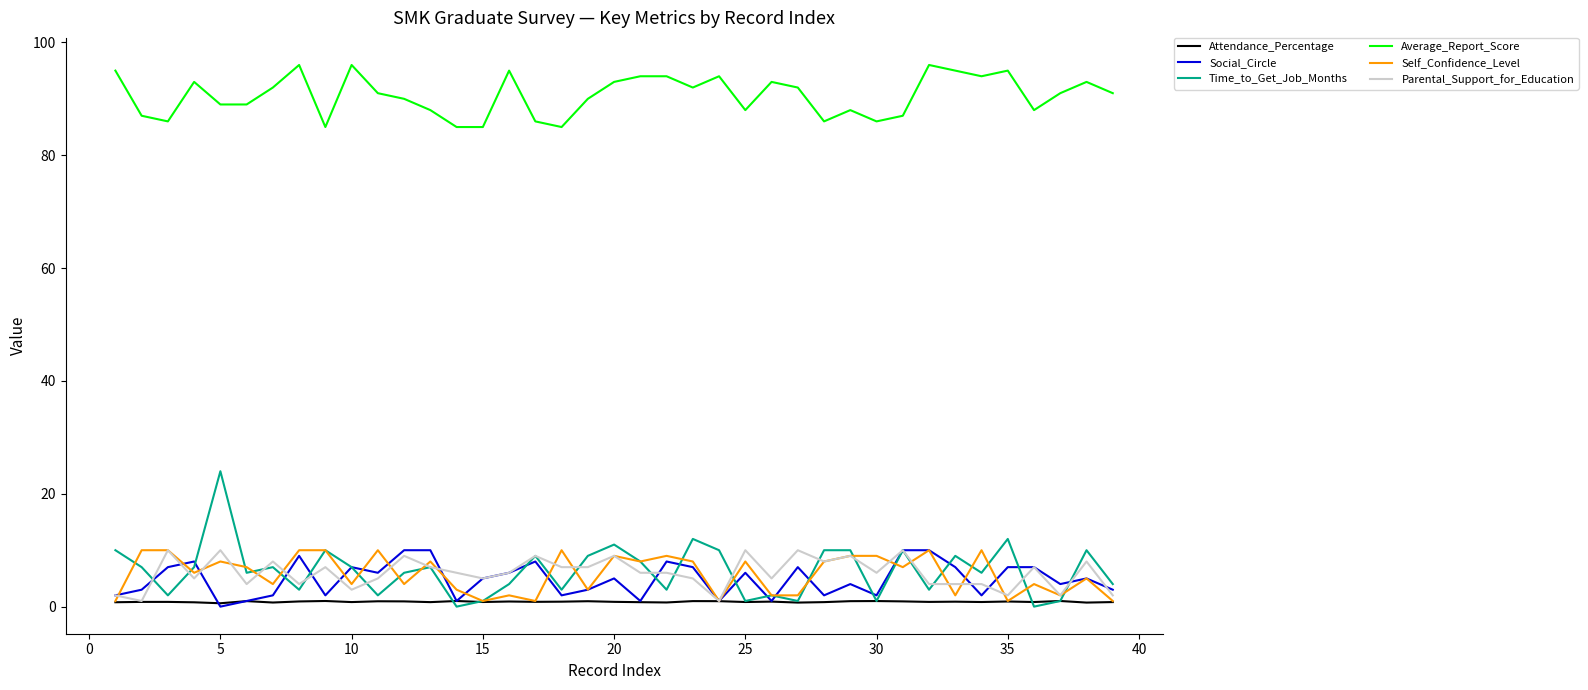

What is the highest value of the Average_Report_Score series?

96.0